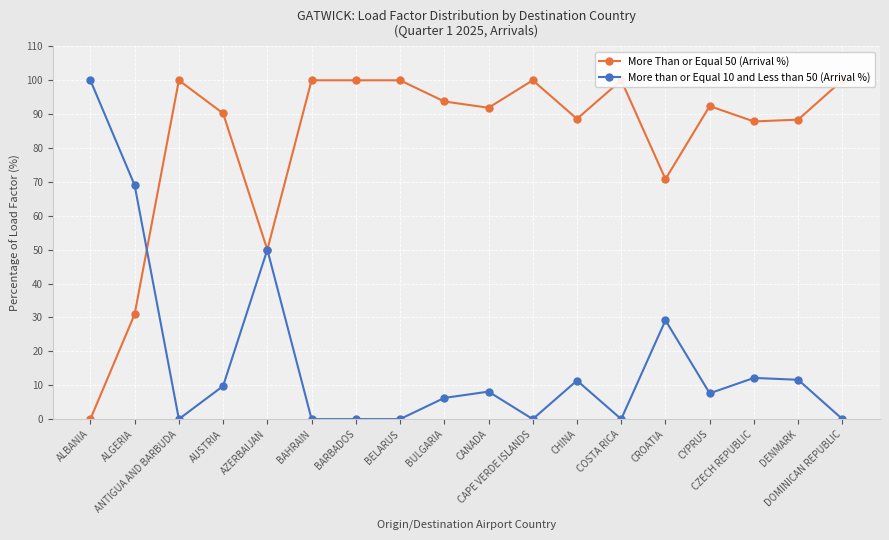

Does the chart display data point markers on the line(s)?

Yes